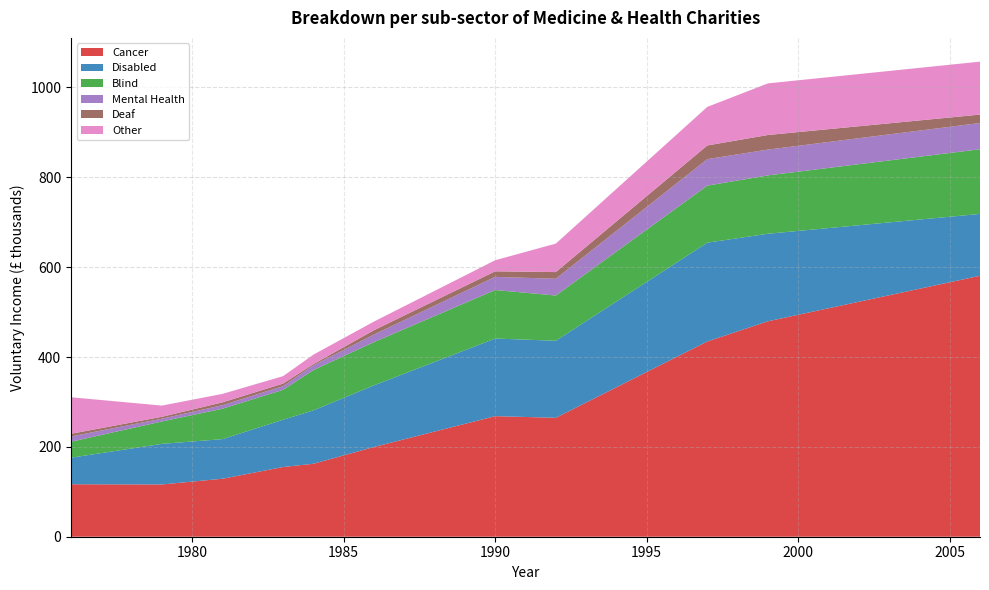

Reading right to left, list all the values displayed in this chart.

Cancer: 2006=580.9	1999=479.6	1997=434.6	1992=264.7	1990=268.4	1986=199.8	1984=162.4	1983=155.2	1981=129.1	1979=116.3	1976=116.8
Disabled: 2006=137.7	1999=194.8	1997=220.0	1992=171.5	1990=172.8	1986=137.2	1984=118.8	1983=105.3	1981=88.2	1979=90.4	1976=59.1
Blind: 2006=143.9	1999=129.9	1997=127.0	1992=100.7	1990=108.0	1986=96.3	1984=89.8	1983=66.5	1981=67.7	1979=49.9	1976=35.5
Mental Health: 2006=58.4	1999=57.4	1997=59.0	1992=37.3	1990=29.3	1986=16.8	1984=10.6	1983=8.3	1981=7.9	1979=6.2	1976=11.8
Deaf: 2006=18.8	1999=32.5	1997=30.4	1992=14.9	1990=12.3	1986=9.6	1984=2.6	1983=5.5	1981=6.3	1979=4.2	1976=5.9
Other: 2006=117.8	1999=114.9	1997=85.8	1992=63.4	1990=24.7	1986=19.3	1984=21.1	1983=16.6	1981=18.9	1979=24.9	1976=81.3